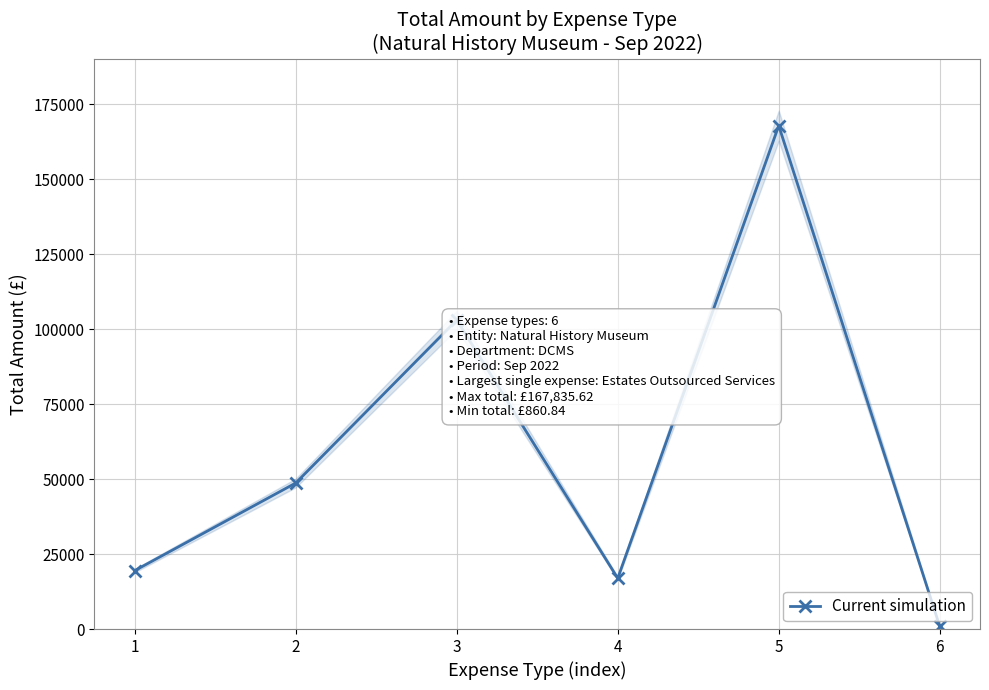

How many distinct data groups are displayed?

1